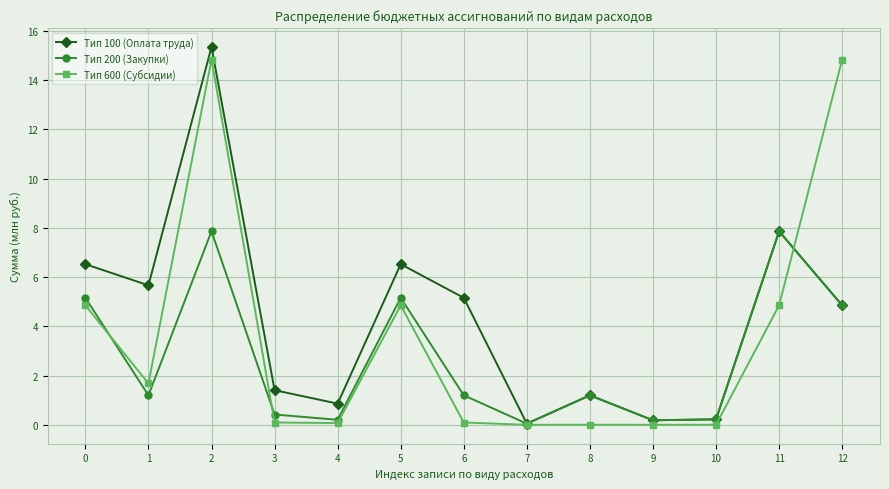

True or false: Тип 200 (Закупки) has more than 0 interior local peaks.

True